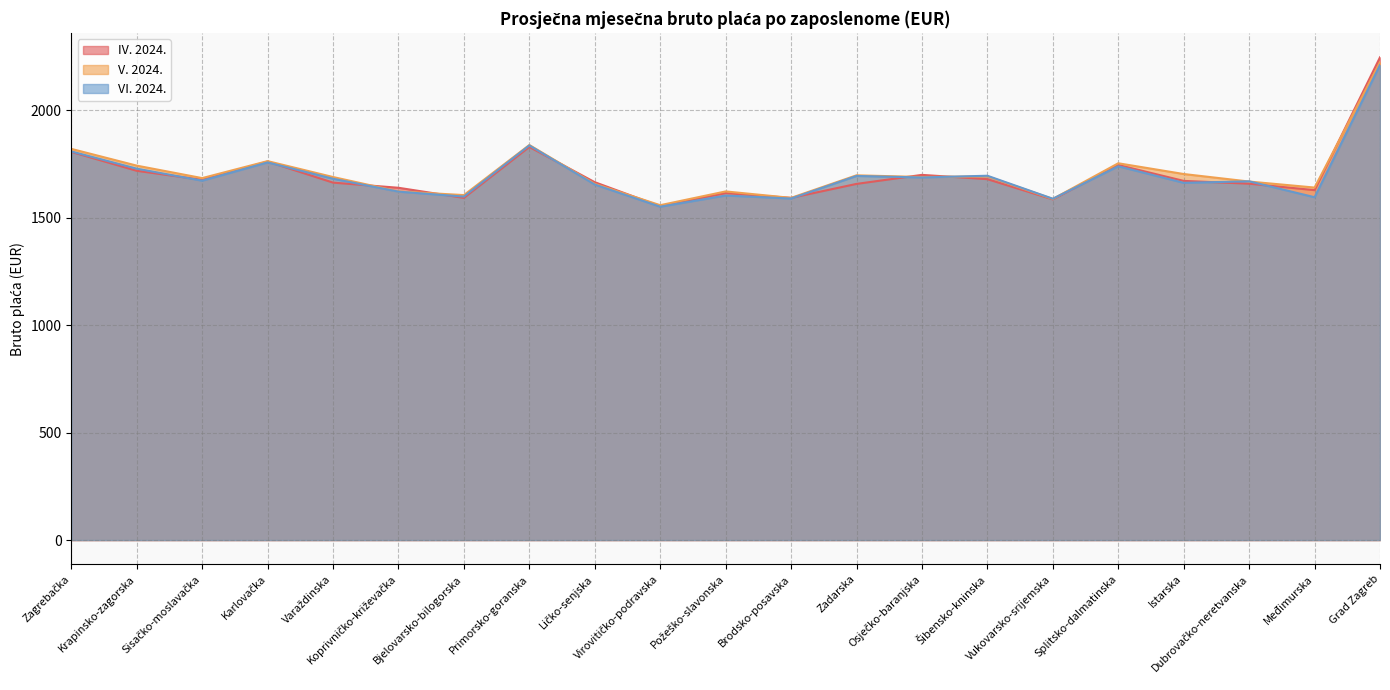

How many data points in VI. 2024. are above 1672?

10